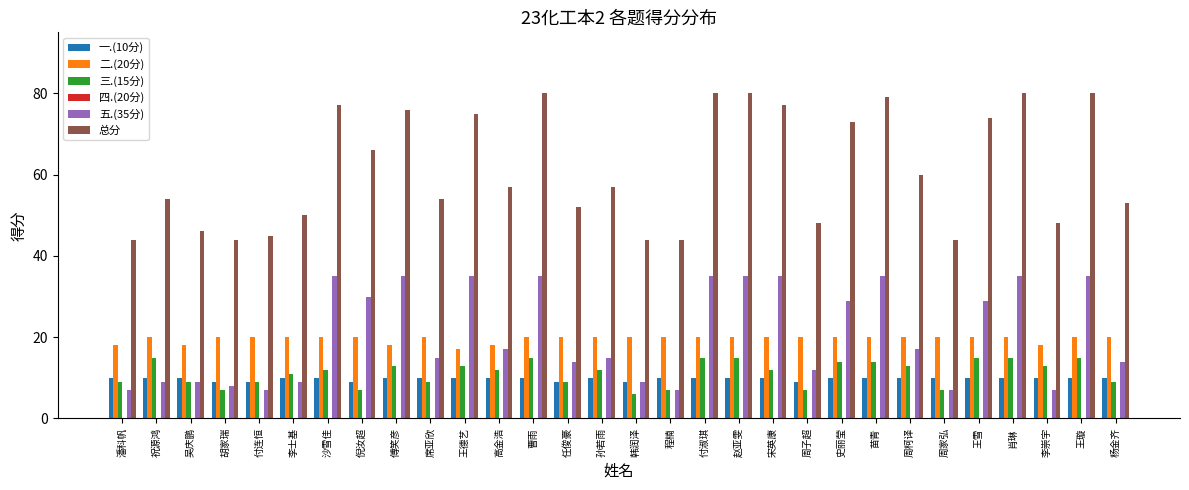

At how many categories does at least one series exceed 42?

30